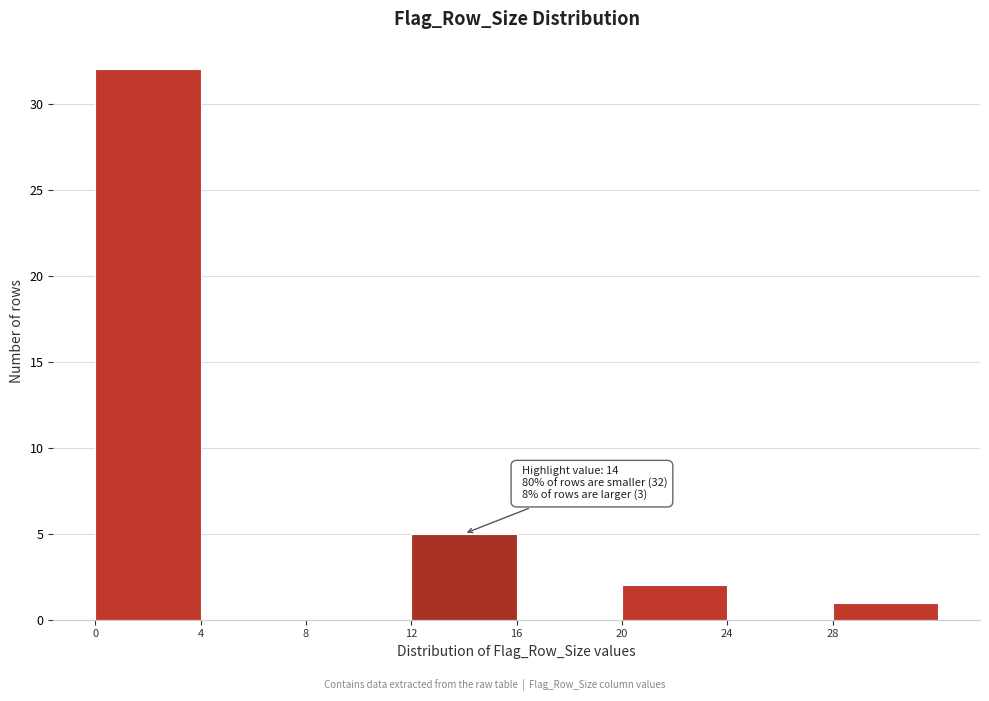

Over which range of the x-axis is the bar tallest?

0 to 4